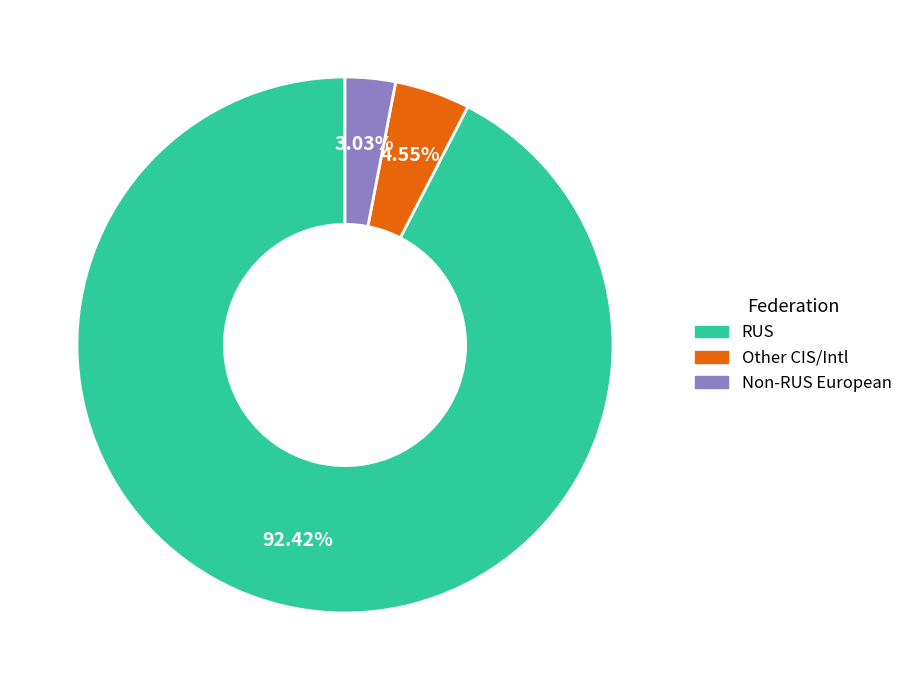

Is there any slice that represents more than half of the pie?

Yes